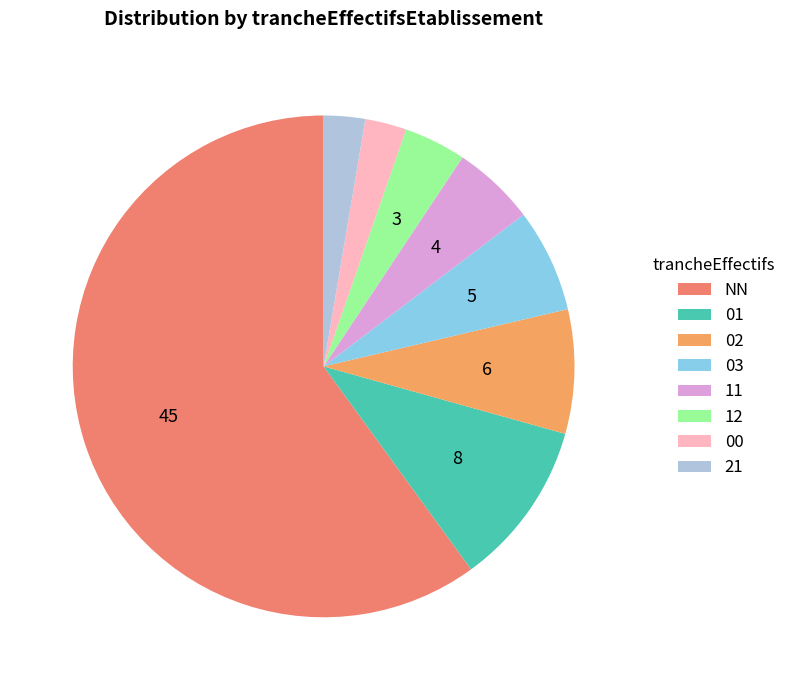

Do 02 and 21 together represent more than half of the pie?

No